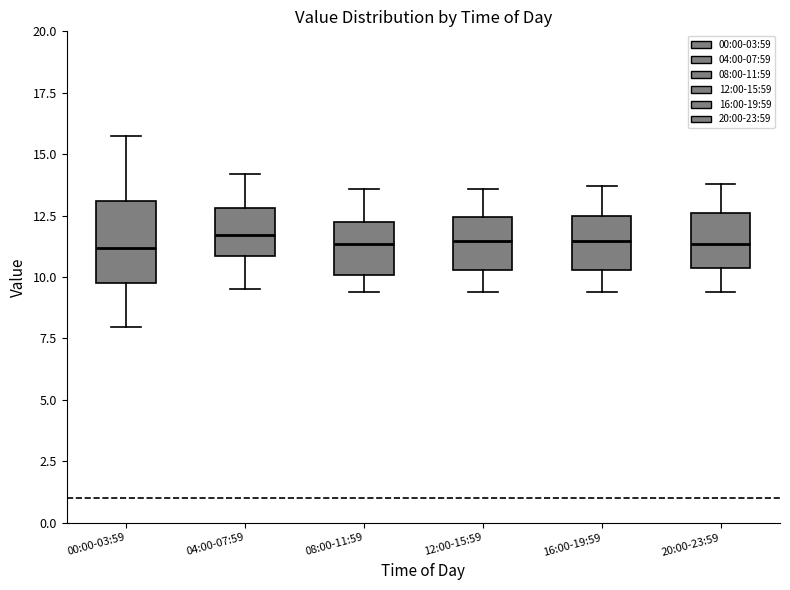

Reading left to right, transcribe this box plot: for each box, give where its median line is, the range the box spans, and where its two whiskers end, as read against the y-axis. The values are not printed on the chart, so give them approximately, as read against the axis.

00:00-03:59: median 11.0, box 10.0 to 13.0, whiskers 8.0 to 16.0
04:00-07:59: median 11.5, box 11.0 to 13.0, whiskers 9.5 to 14.0
08:00-11:59: median 11.5, box 10.0 to 12.0, whiskers 9.5 to 13.5
12:00-15:59: median 11.5, box 10.5 to 12.5, whiskers 9.5 to 13.5
16:00-19:59: median 11.5, box 10.5 to 12.5, whiskers 9.5 to 13.5
20:00-23:59: median 11.5, box 10.5 to 12.5, whiskers 9.5 to 14.0